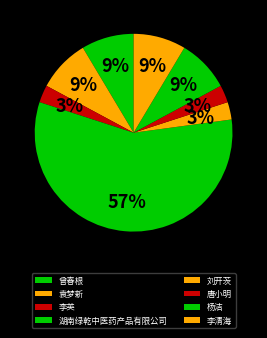

What percentage is the 杨洁 slice, to the nearest percent?

9%